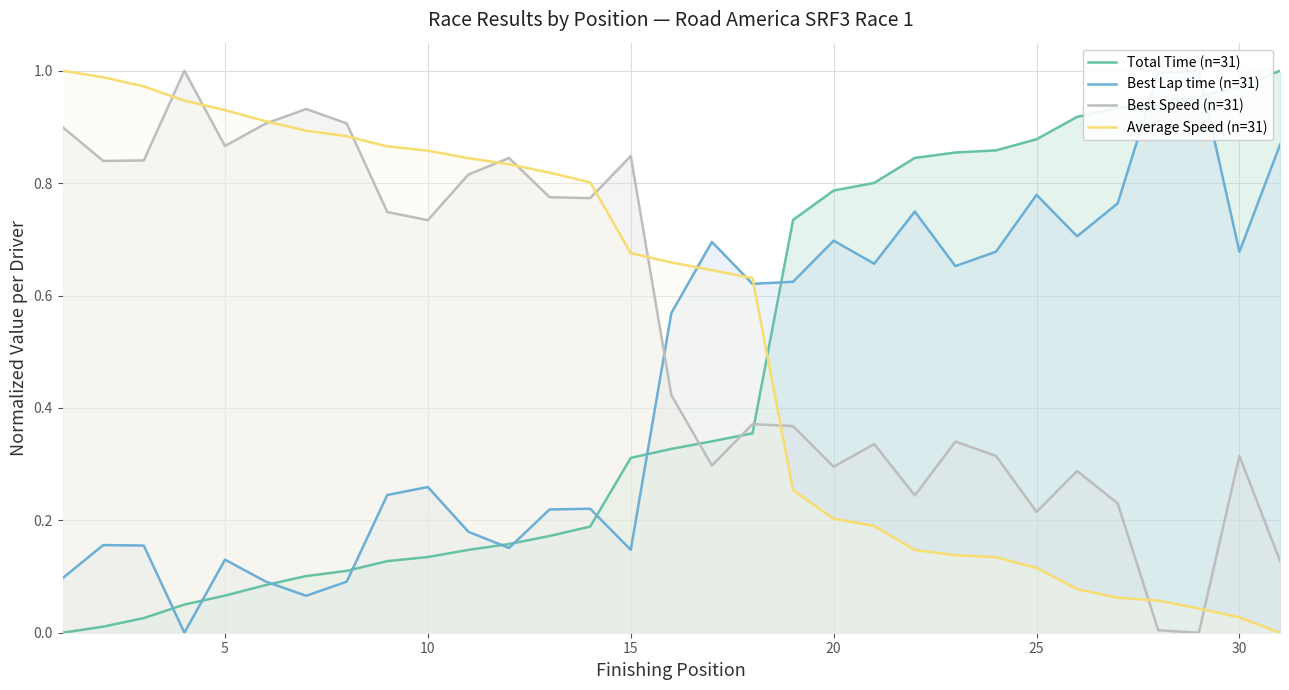

What is the sum of all Best Lap time (n=31) values?

13.9